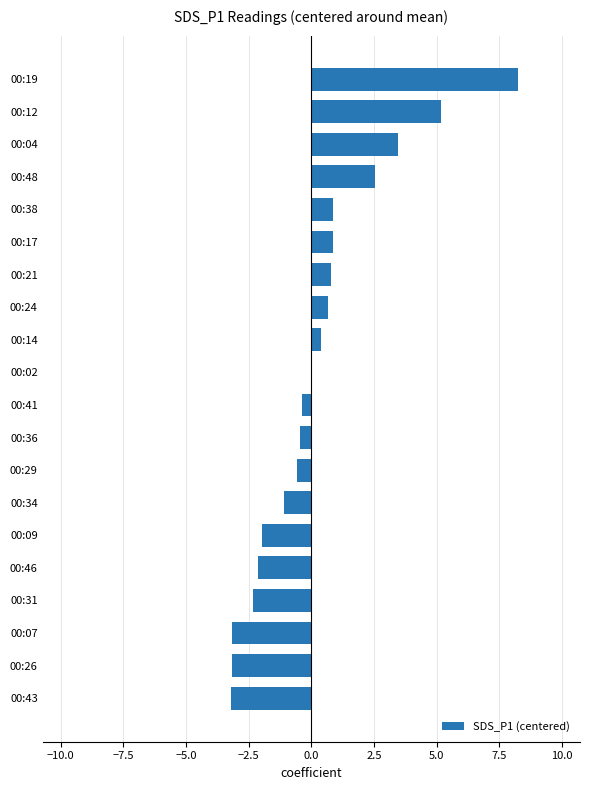

What is the sum of all values?

4.5